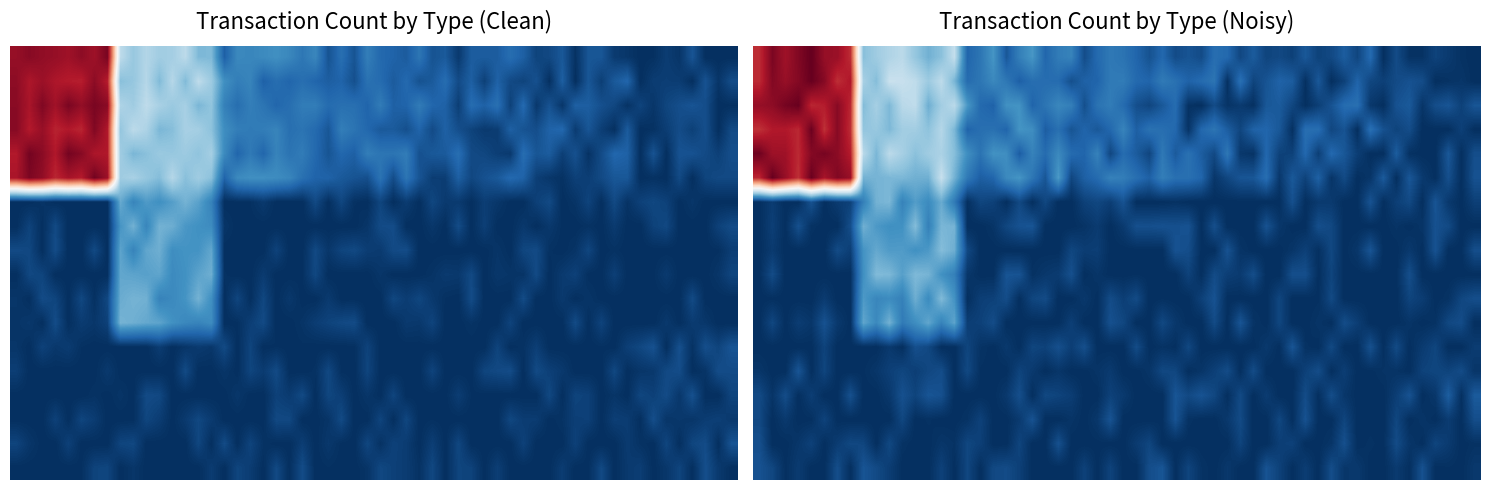

Which series has the largest total across all categories?

Ordinary Payment